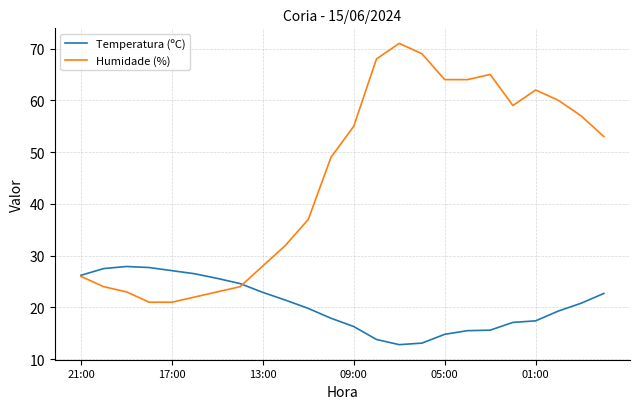

Which series has the largest total across all categories?

Humidade (%)